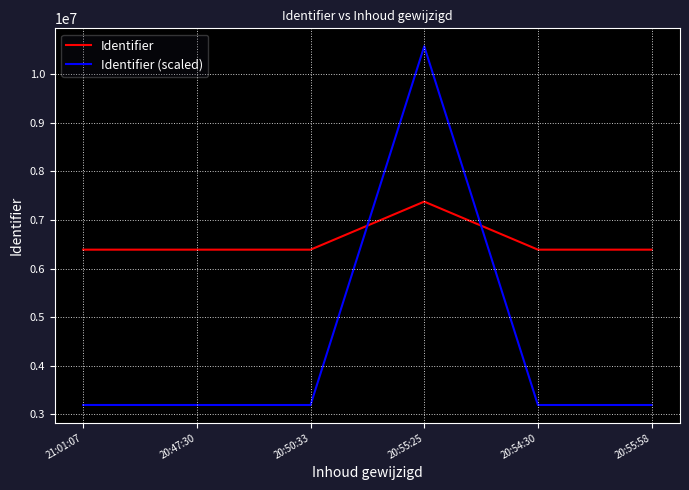

Does the chart have visible grid lines?

Yes